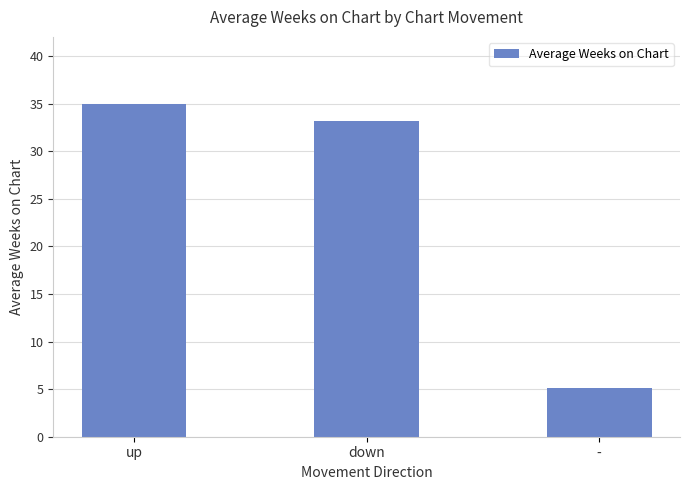

List the labels in order of value, largest first.

up, down, -